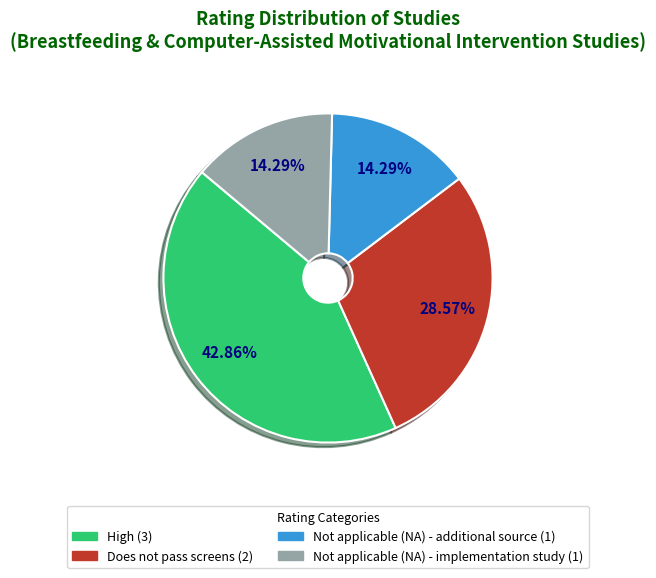

To the nearest percent, what percentage of the pie is Does not pass screens?

29%